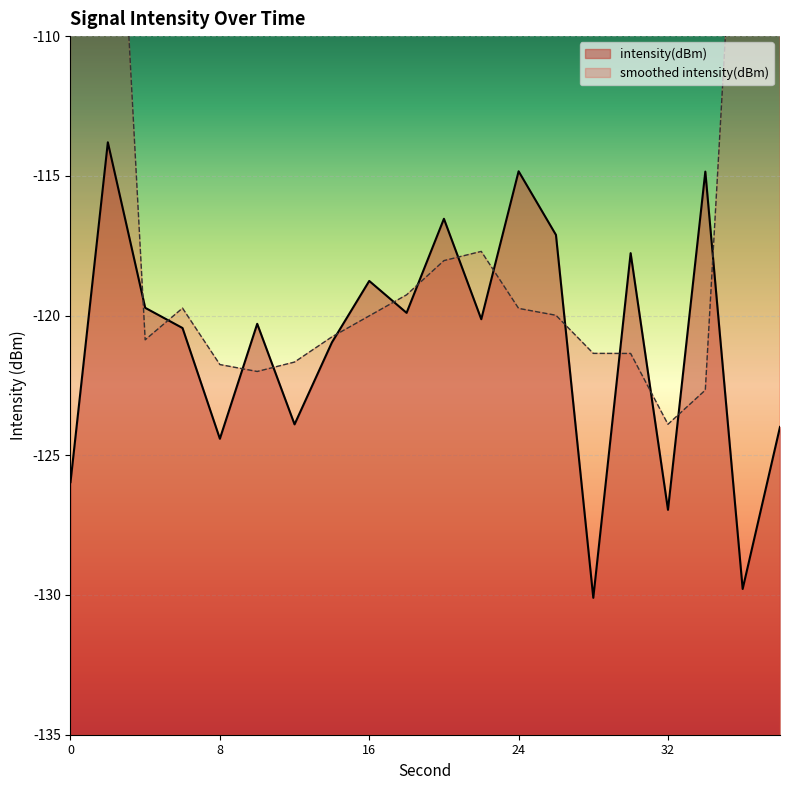

What is the minimum value shown in the chart?

-130.1